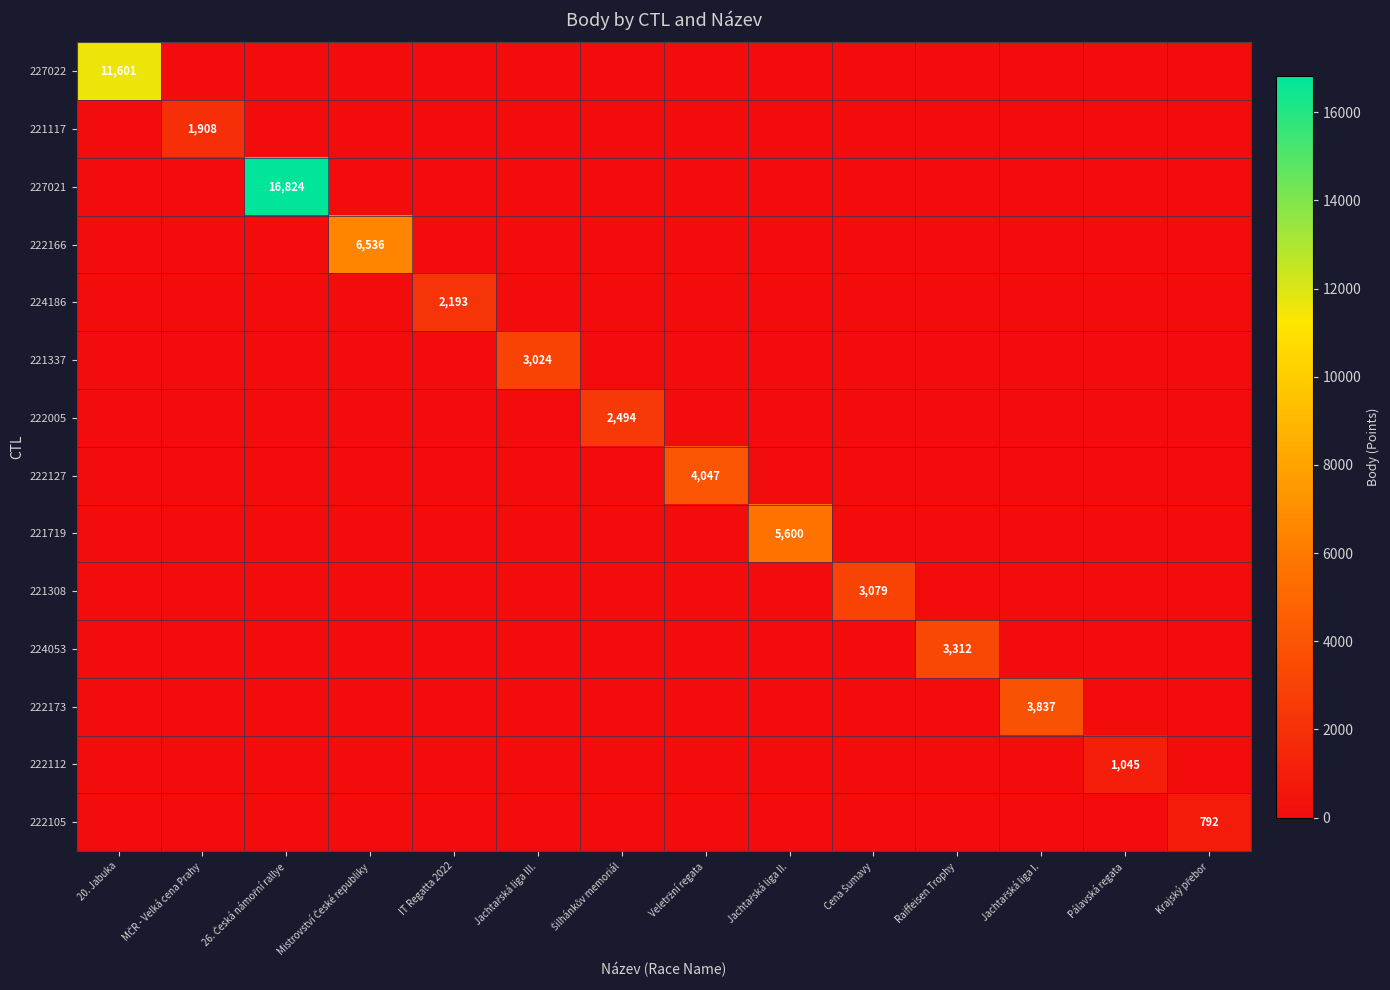

What is the difference between the maximum and minimum values in the 221308 series?

3079